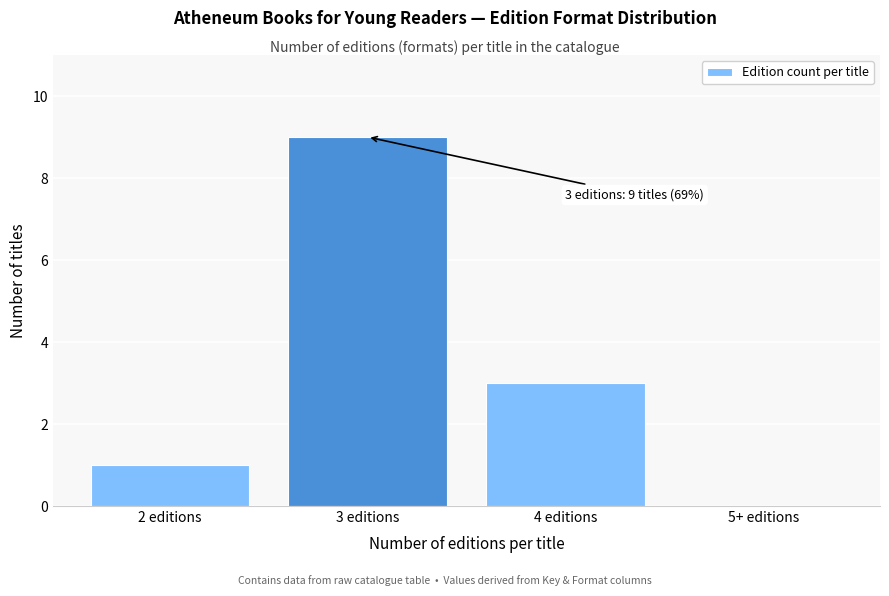

Reading left to right, extract all data points from this chart.

2 editions=1	3 editions=9	4 editions=3	5+ editions=0